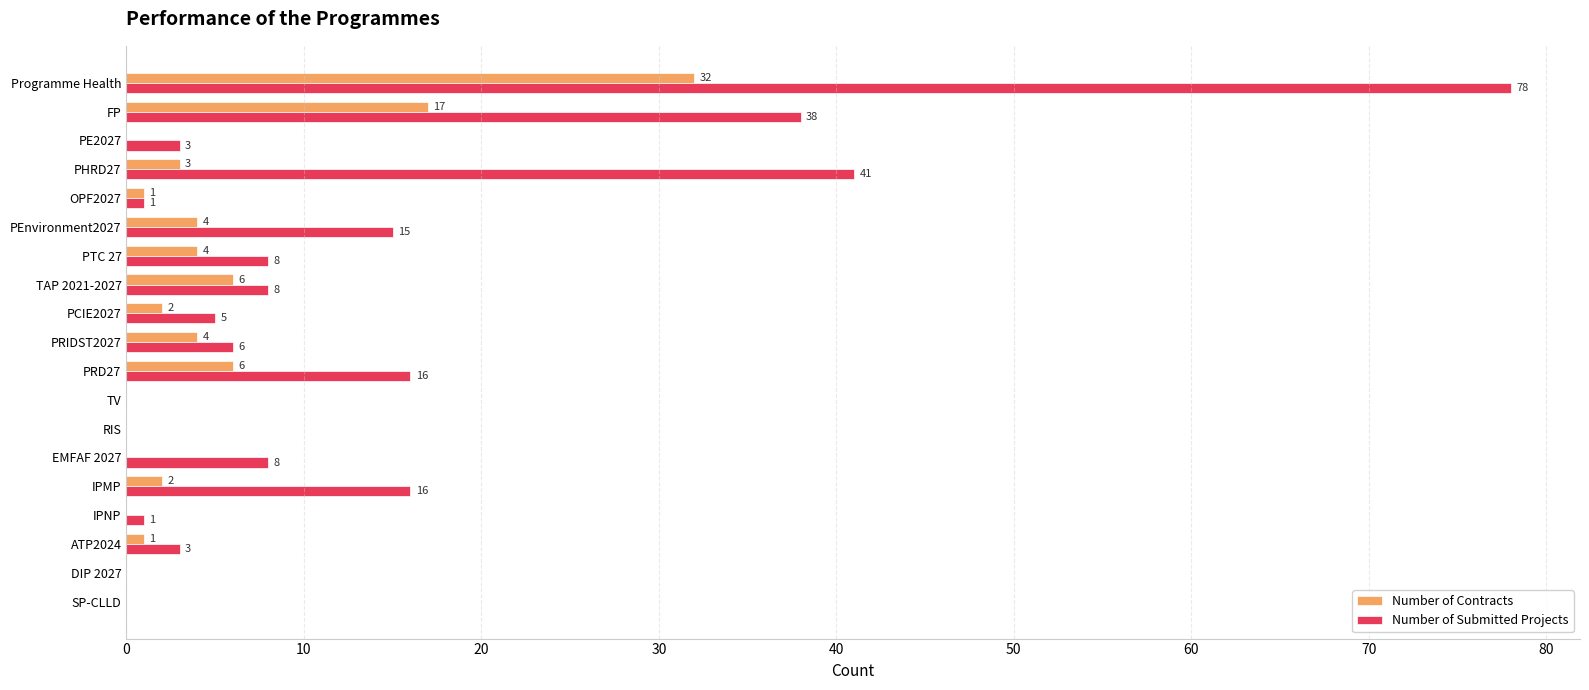

Is it true that Number of Submitted Projects equals 13 at EMFAF 2027?

False